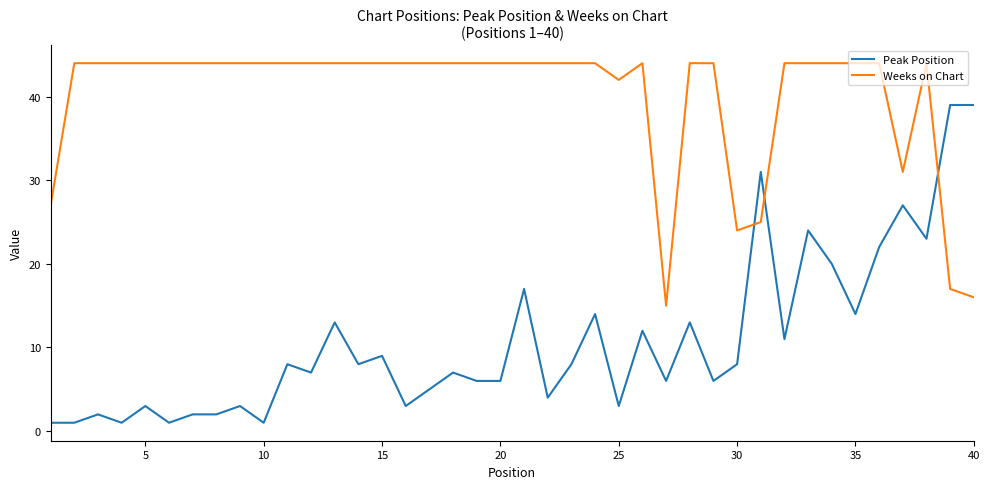

Which series has the largest total across all categories?

Weeks on Chart